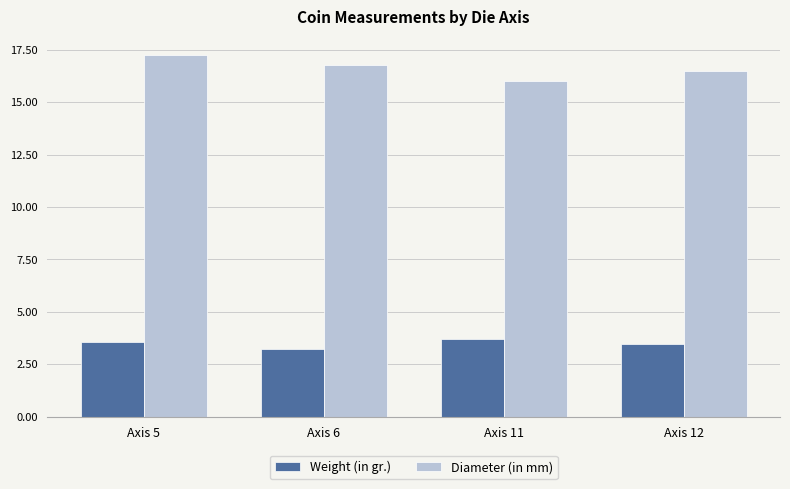

Is the value of Weight (in gr.) at Axis 5 greater than the value of Diameter (in mm) at Axis 11?

No